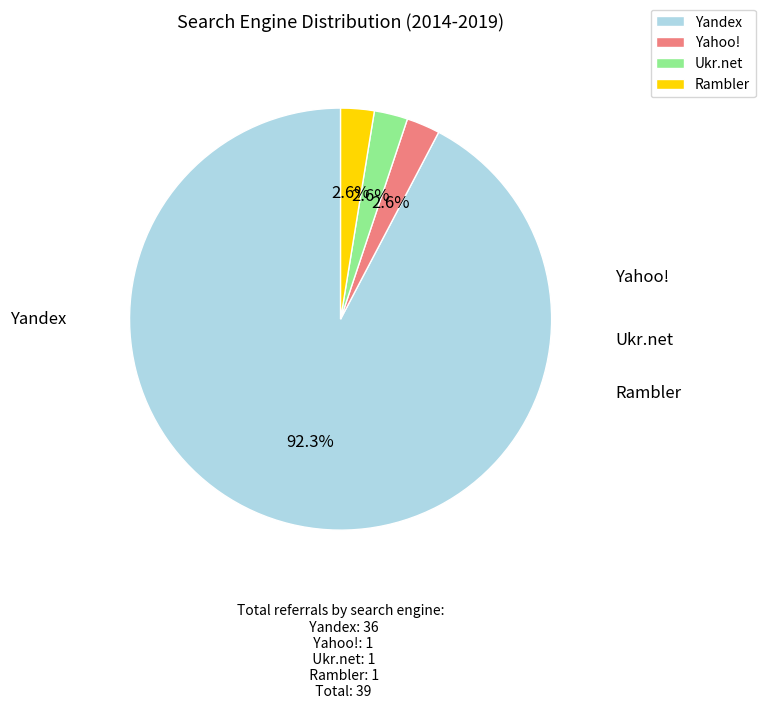

Count the number of slices in the pie.

4